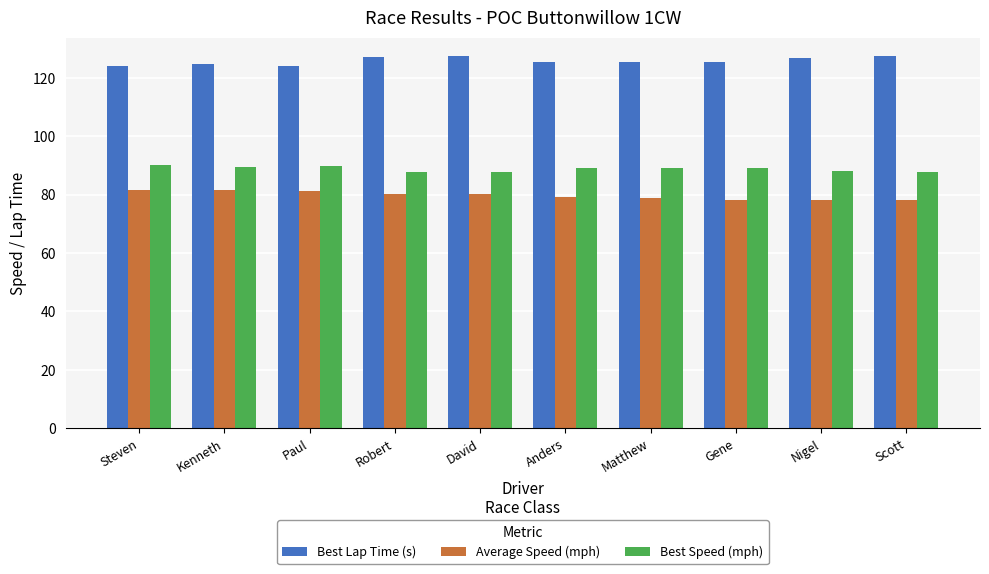

What is the sum of the Best Lap Time (s) values at Anders and Nigel?

252.1